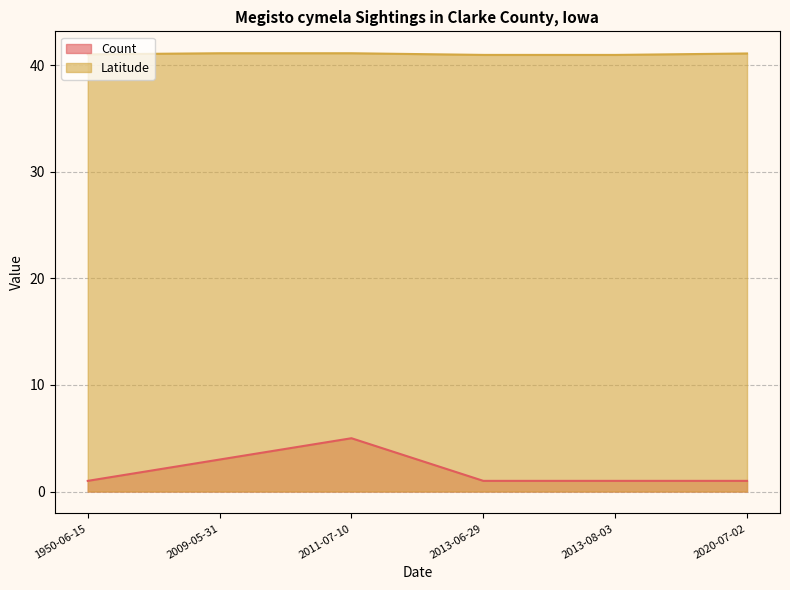

Reading left to right, list all the values displayed in this chart.

Count: 1.0	3.0	5.0	1.0	1.0	1.0
Latitude: 41.0	41.1	41.1	41.0	41.0	41.1